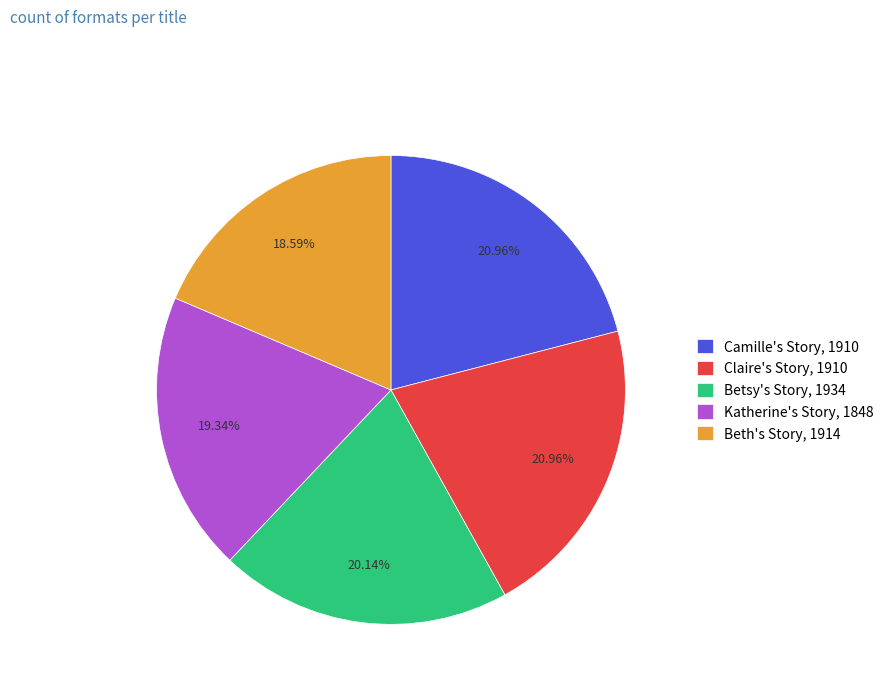

Which has a higher value, Katherine's Story, 1848 or Camille's Story, 1910?

Camille's Story, 1910